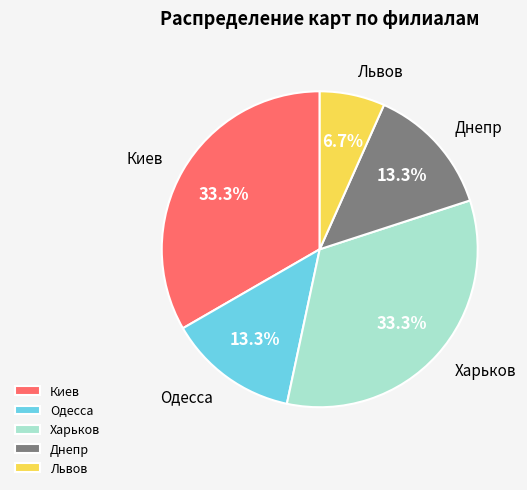

Approximately how many times larger is the value at Одесса compared to Львов?

2.0